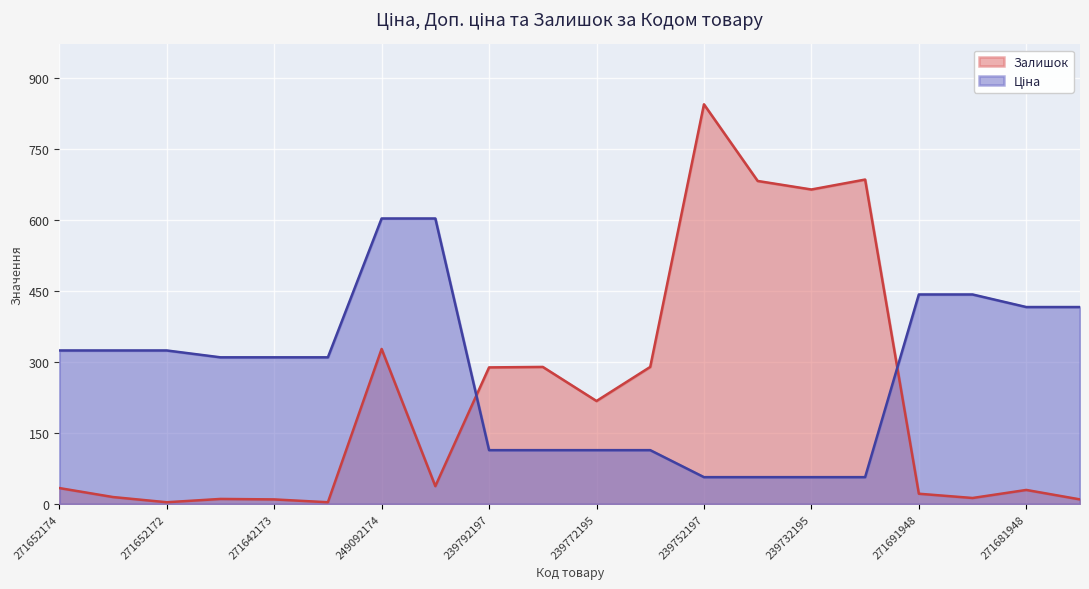

At how many categories does at least one series exceed 778?

1